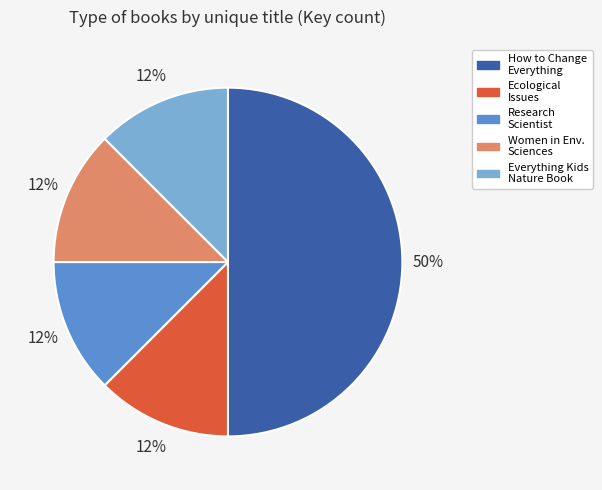

To the nearest percent, what is the average slice percentage?

20%